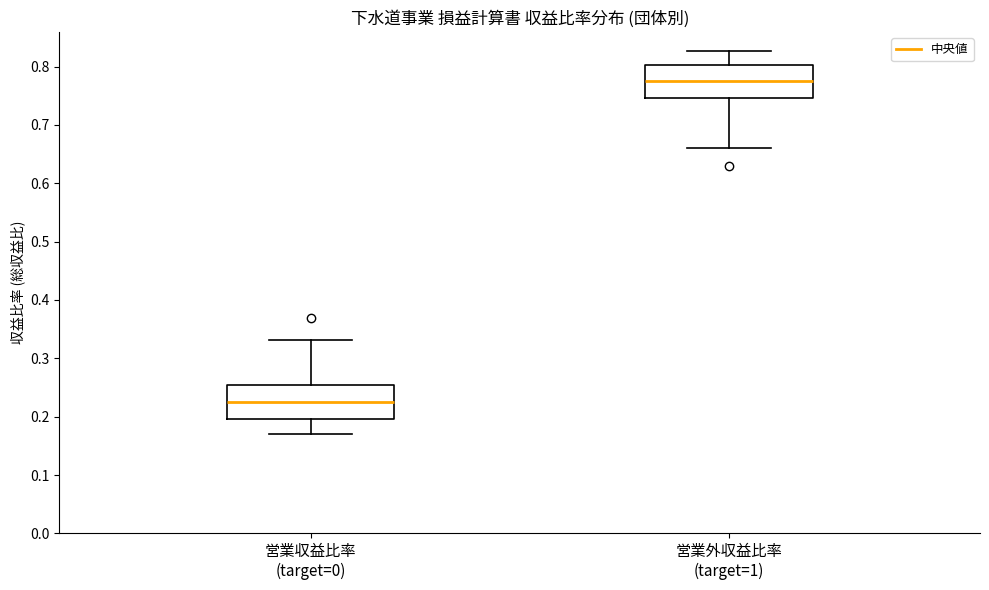

Where is the upper edge of the box for 営業収益比率 (target=0) on the y-axis? The values are not printed on the chart, so give them approximately, as read against the axis.

0.25